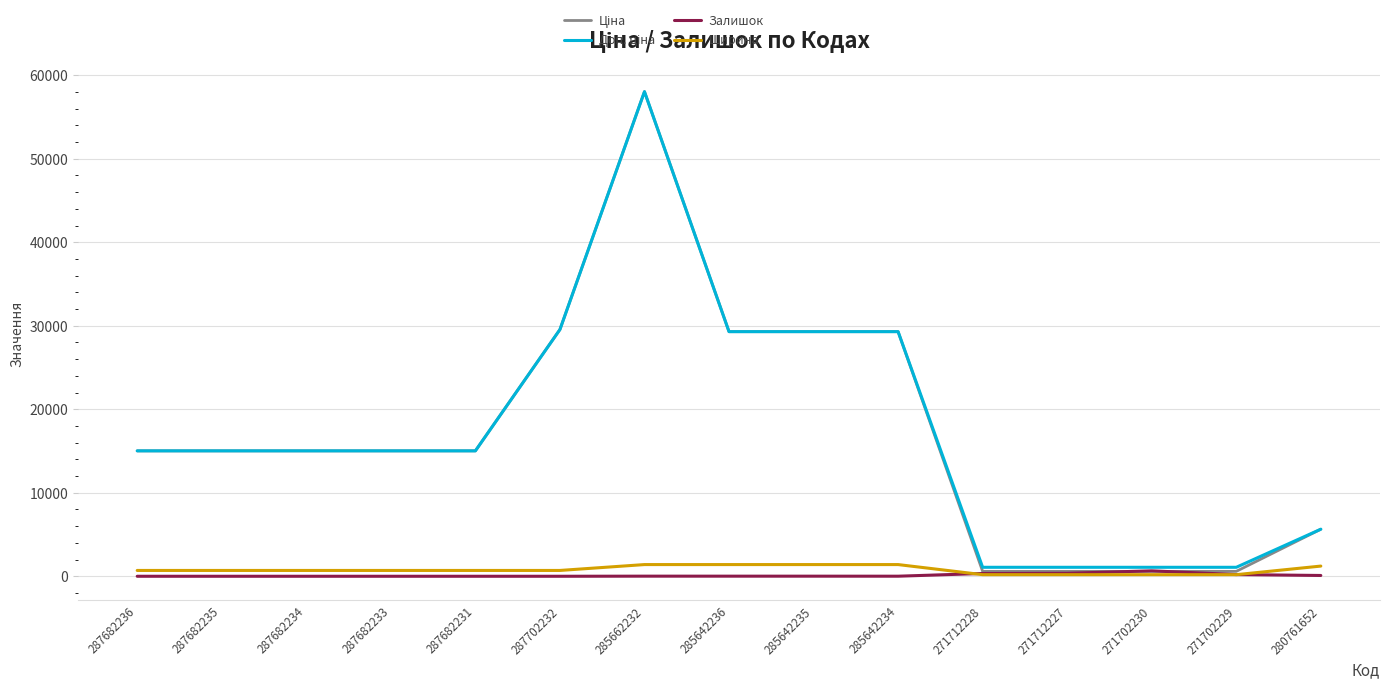

What is the maximum value for Ширина?

1400.0